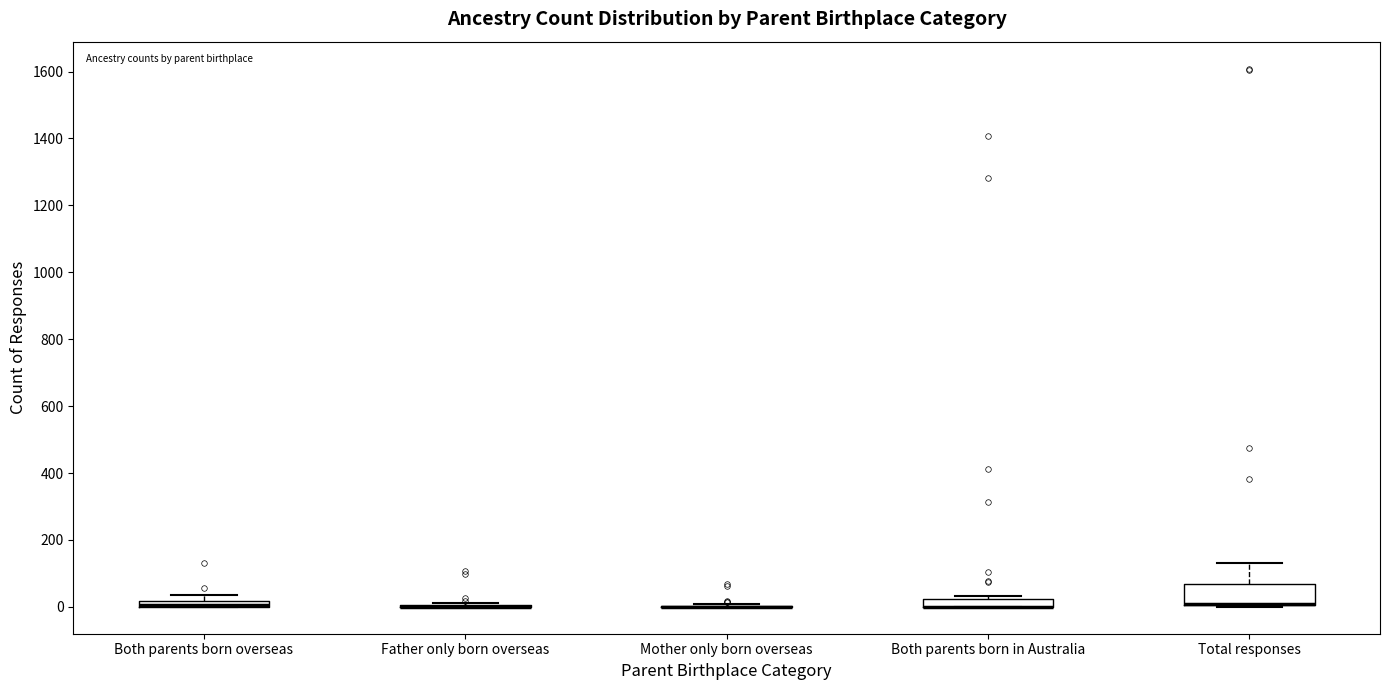

Where is the lower edge of the box for Both parents born overseas on the y-axis? The values are not printed on the chart, so give them approximately, as read against the axis.

0